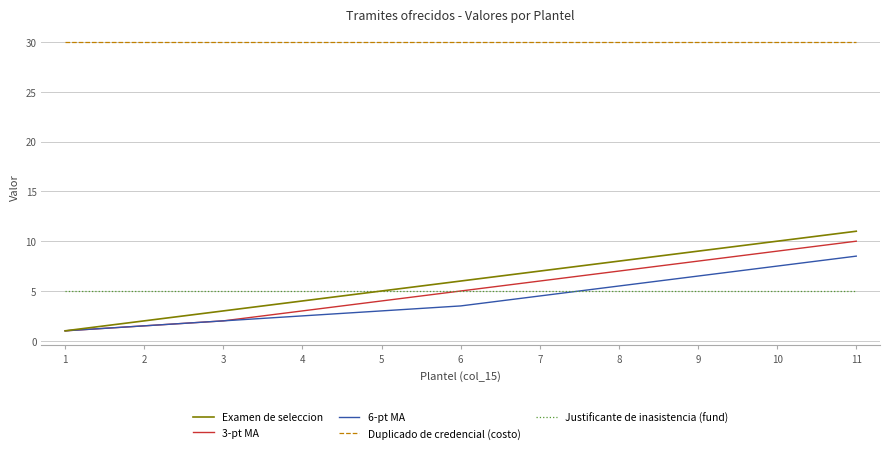

Which series has the widest spread of values?

Examen de seleccion